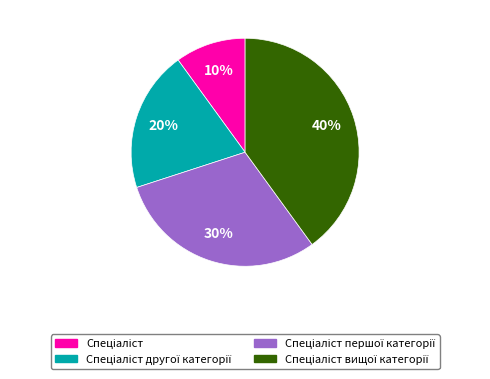

To the nearest percent, what is the average slice percentage?

25%